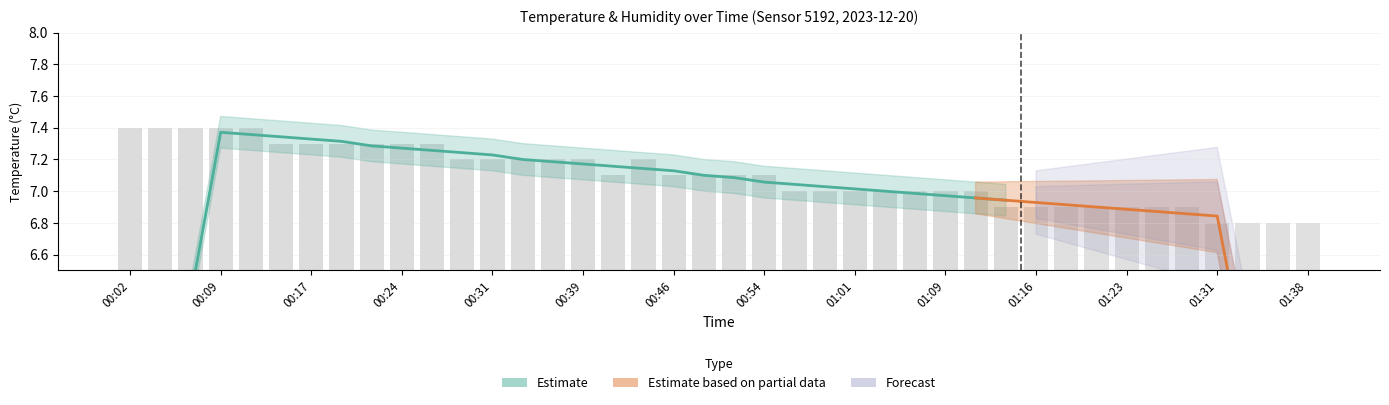

Reading left to right, list all the values displayed in this chart.

00:02=7.4	00:04=7.4	00:07=7.4	00:09=7.4	00:12=7.4	00:14=7.3	00:17=7.3	00:19=7.3	00:22=7.3	00:24=7.3	00:26=7.3	00:29=7.2	00:31=7.2	00:34=7.2	00:36=7.2	00:39=7.2	00:41=7.1	00:44=7.2	00:46=7.1	00:49=7.1	00:51=7.1	00:54=7.1	00:56=7.0	00:59=7.0	01:01=7.0	01:04=7.0	01:06=7.0	01:09=7.0	01:11=7.0	01:14=6.9	01:16=6.9	01:18=6.9	01:21=6.9	01:23=6.9	01:26=6.9	01:28=6.9	01:31=6.8	01:33=6.8	01:36=6.8	01:38=6.8